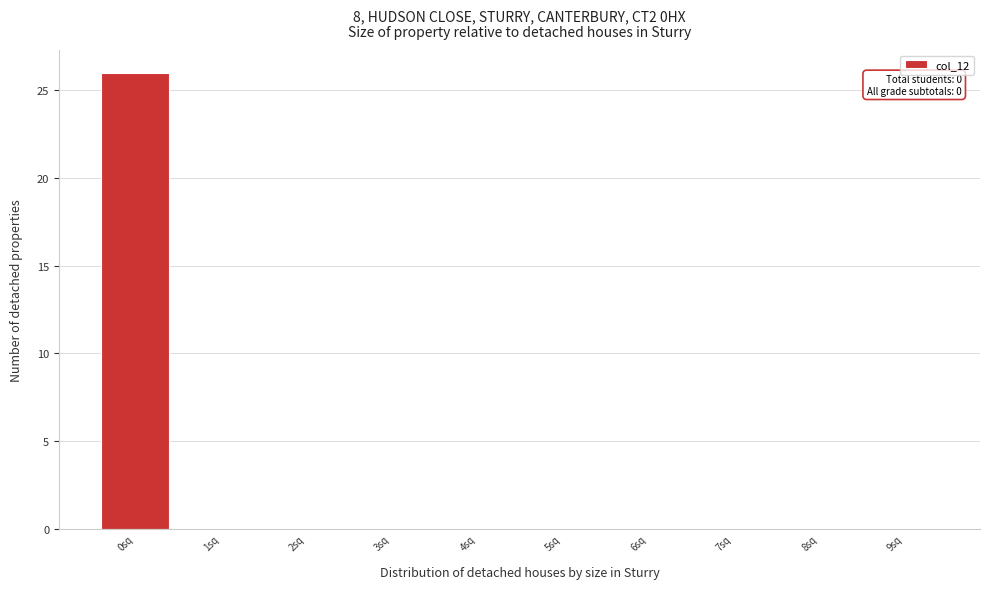

Reading left to right, list all the values displayed in this chart.

0sq=26	1sq=0	2sq=0	3sq=0	4sq=0	5sq=0	6sq=0	7sq=0	8sq=0	9sq=0